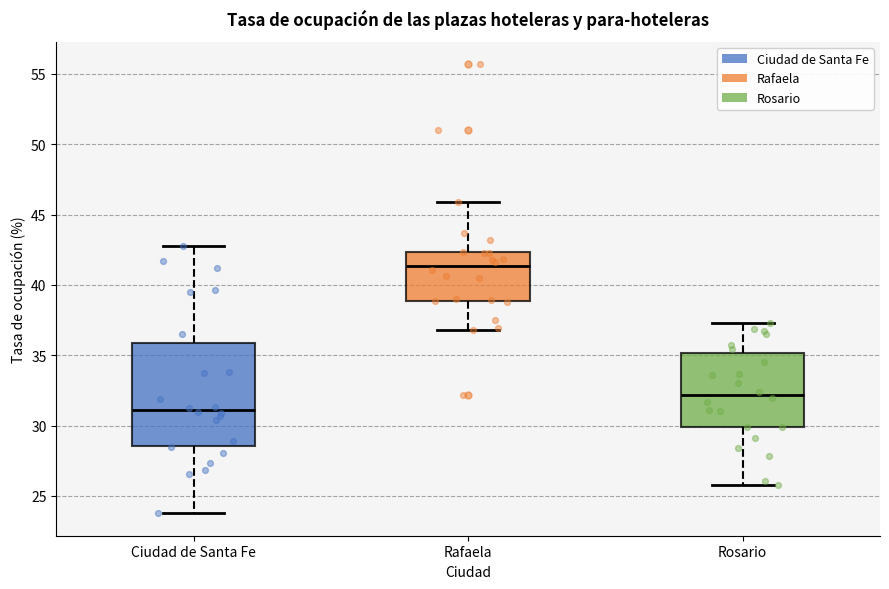

Reading left to right, transcribe this box plot: for each box, give where its median line is, the range the box spans, and where its two whiskers end, as read against the y-axis. The values are not printed on the chart, so give them approximately, as read against the axis.

Ciudad de Santa Fe: median 31.0, box 28.5 to 36.0, whiskers 24.0 to 43.0
Rafaela: median 41.5, box 39.0 to 42.5, whiskers 37.0 to 46.0
Rosario: median 32.0, box 30.0 to 35.0, whiskers 26.0 to 37.5